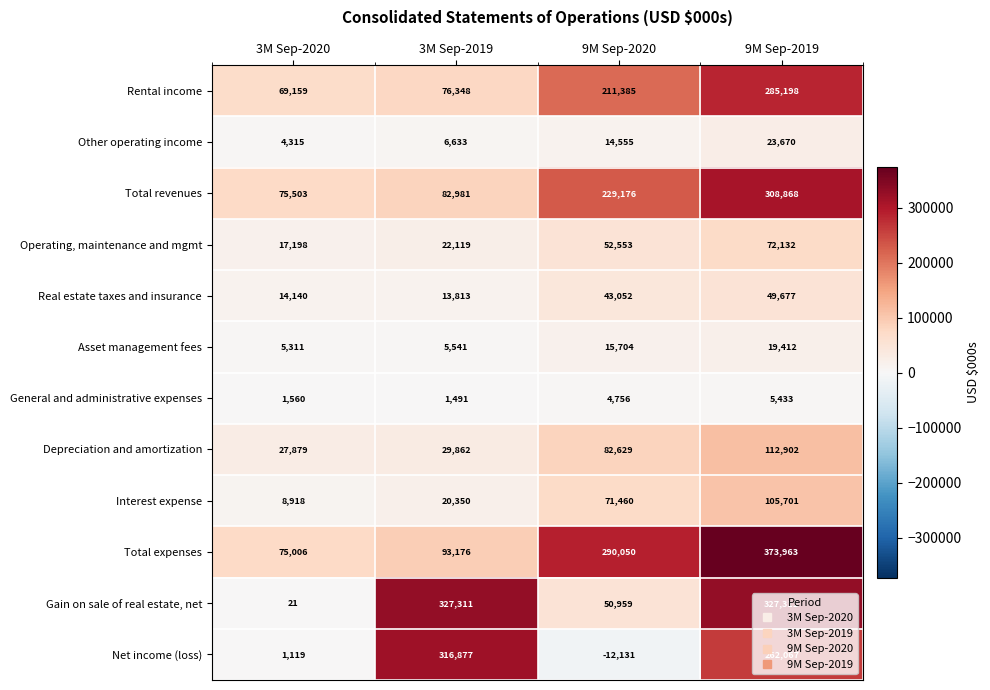

True or false: Interest expense has a value of 15770 at 3M Sep-2020.

False